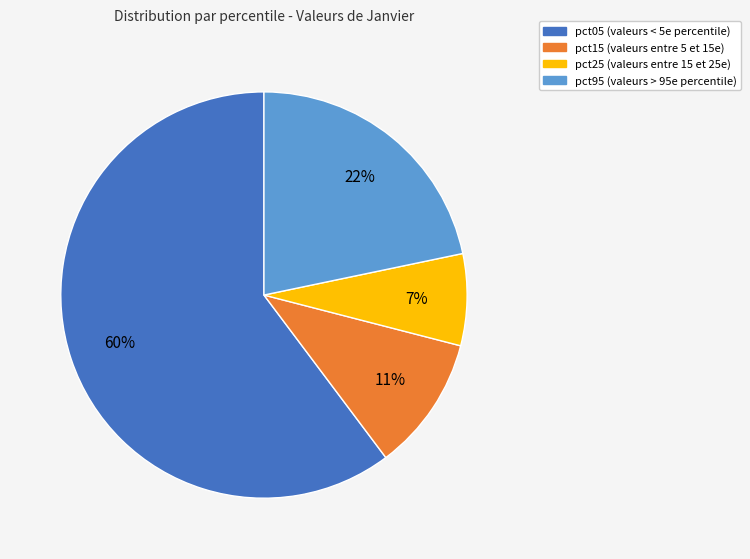

Is there a majority slice in this chart?

Yes